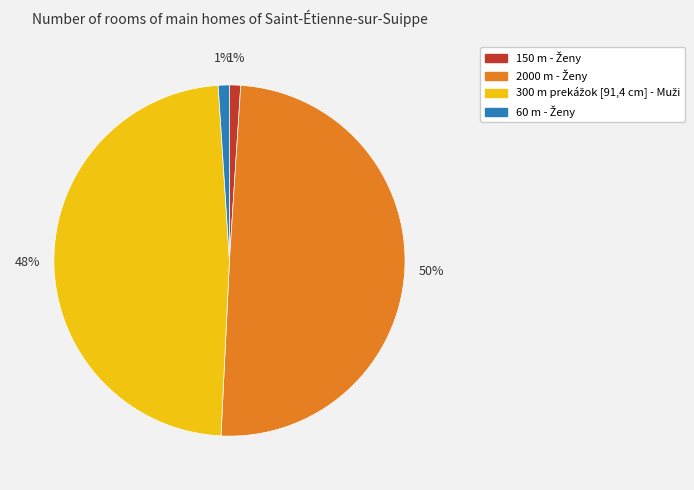

To the nearest percent, what is the difference between the largest and smallest slice percentages?

49%